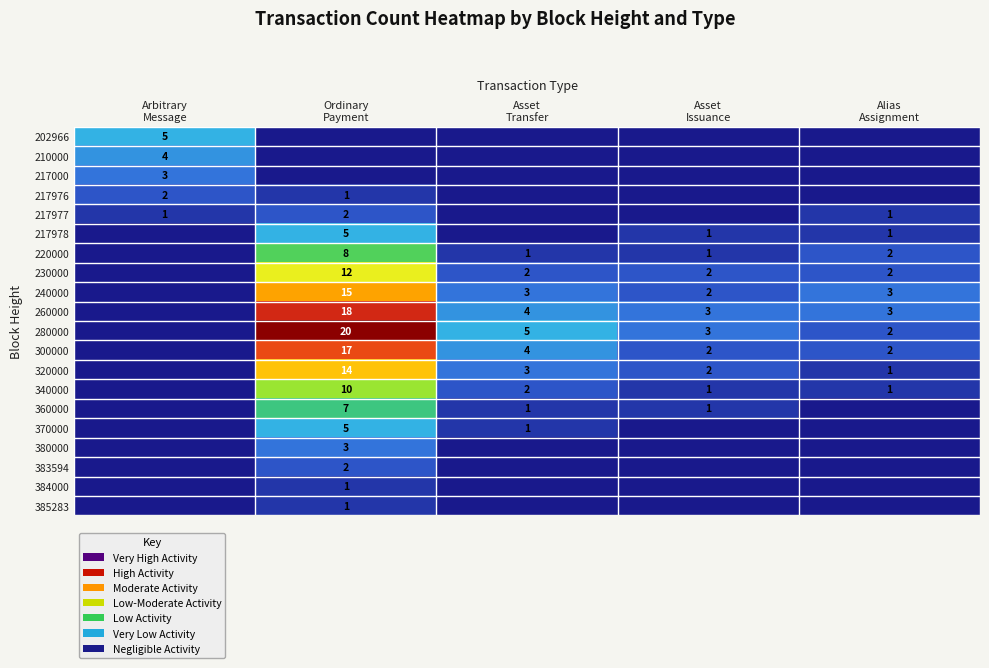

Which series has the largest total across all categories?

280000